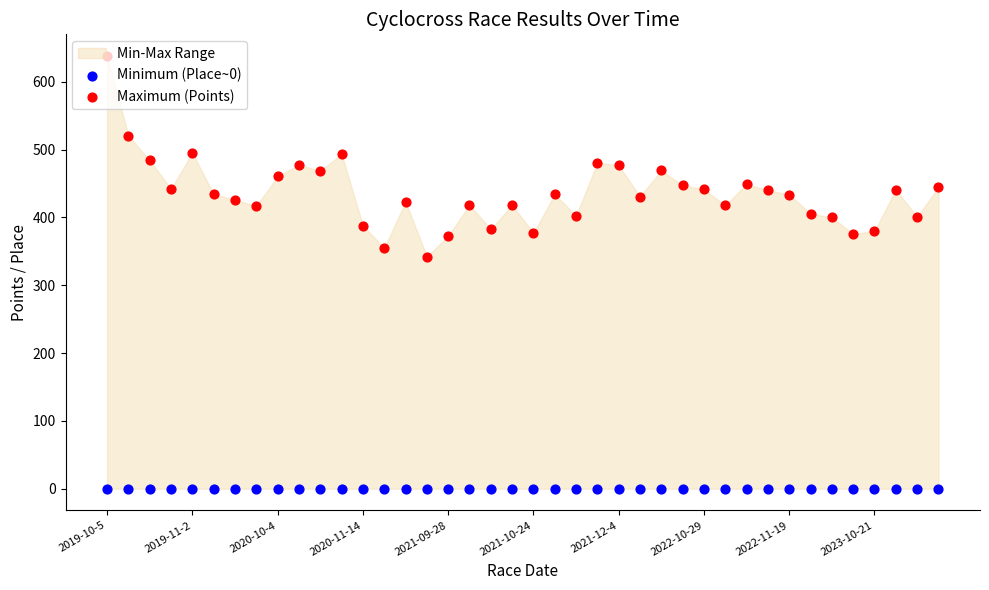

Which series has the widest spread of Y values?

Maximum (Points)